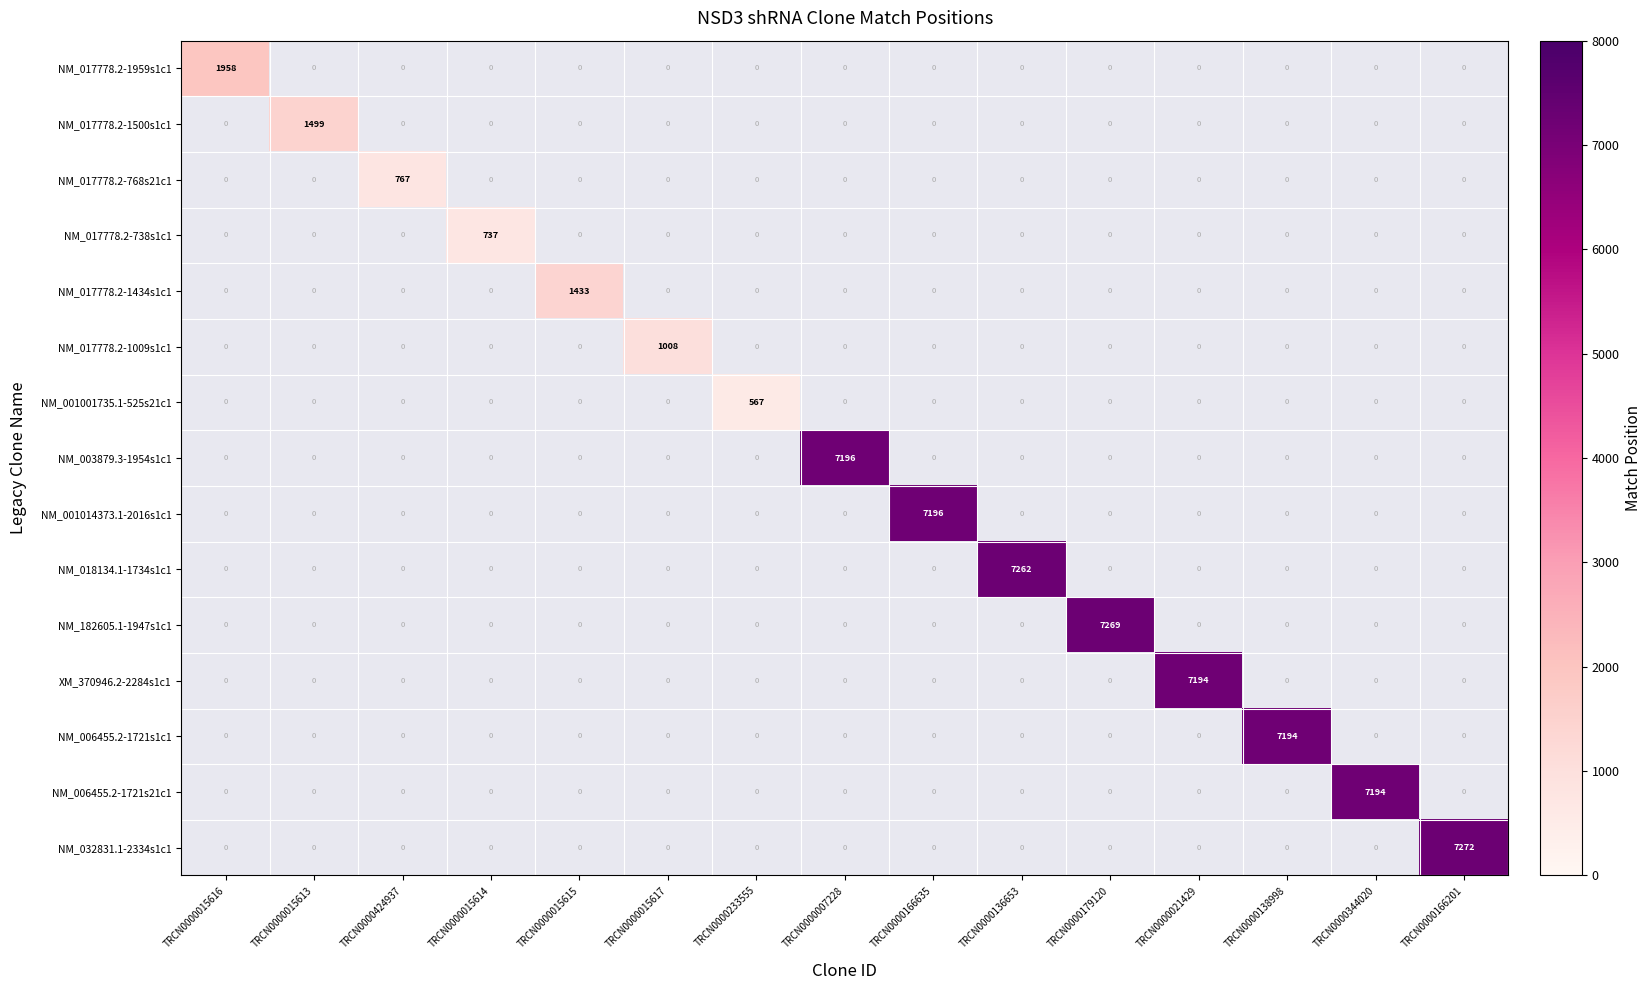

The NM_017778.2-1434s1c1 series shows 2294 at TRCN0000015615. True or false?

False